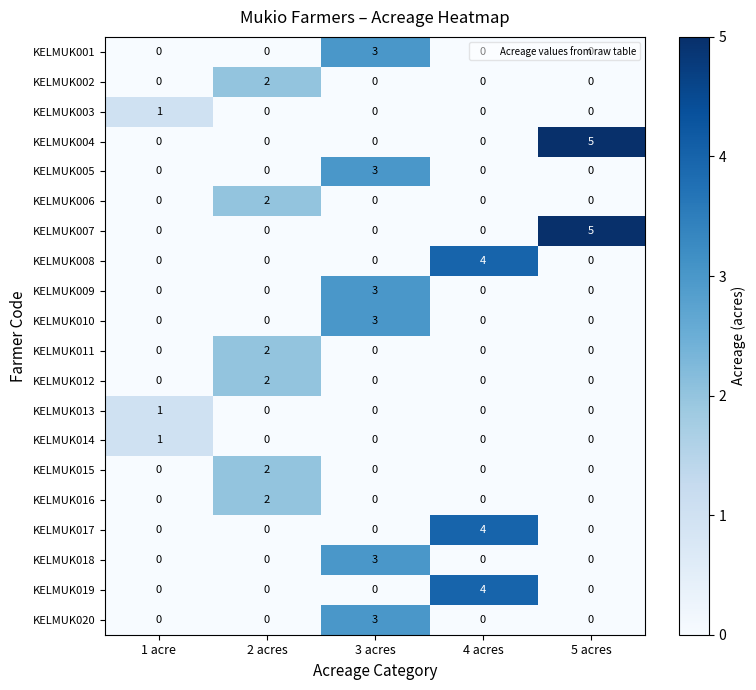

At how many categories does at least one series exceed 0?

5